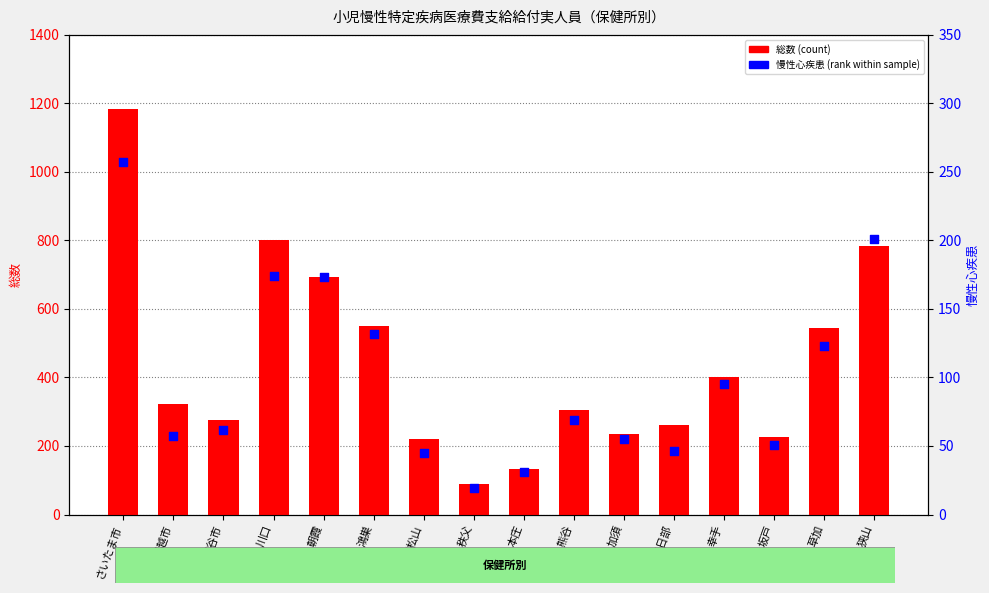

What is the total value across all series at 川越市?

381